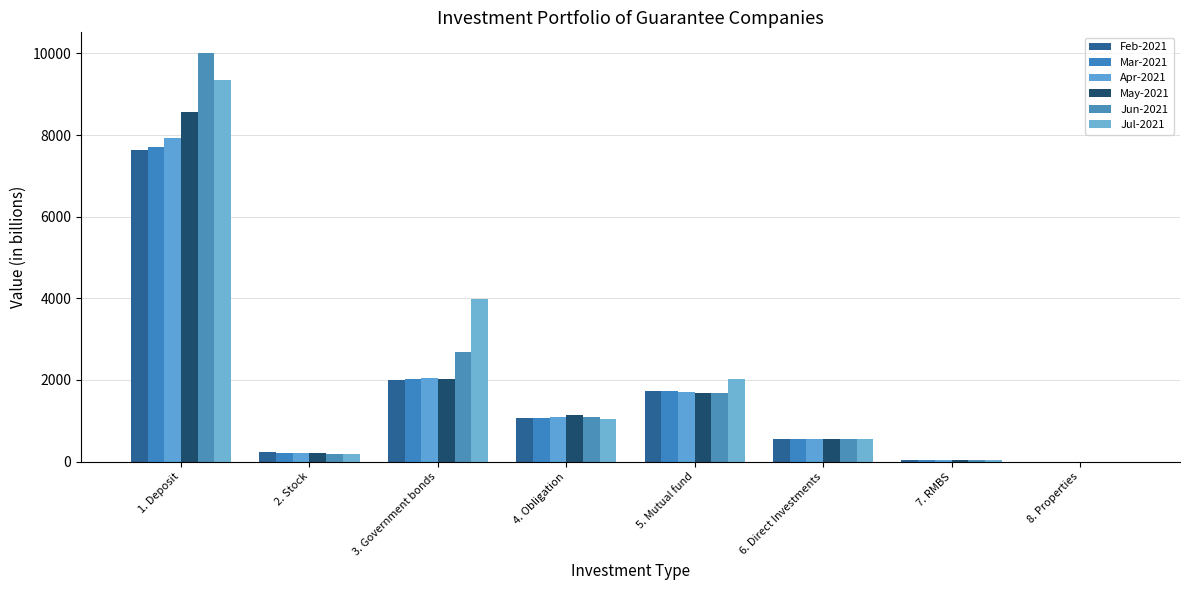

At how many categories does at least one series exceed 7568?

1